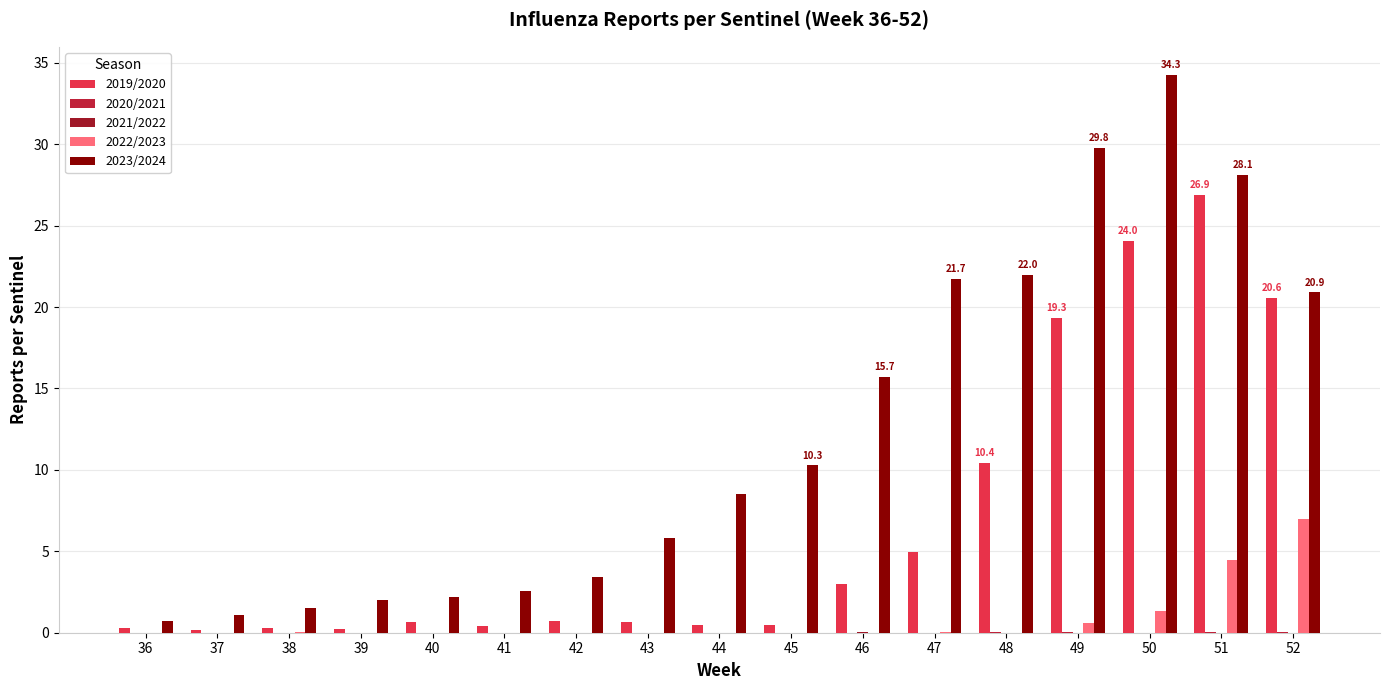

What is the approximate value of 2023/2024 at 41?

2.5